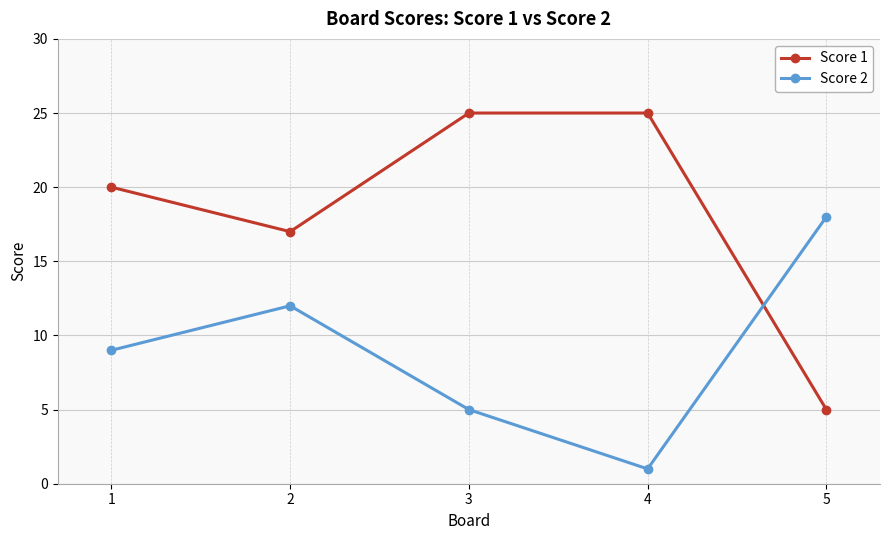

Is it true that Score 2 equals 18 at 5?

True